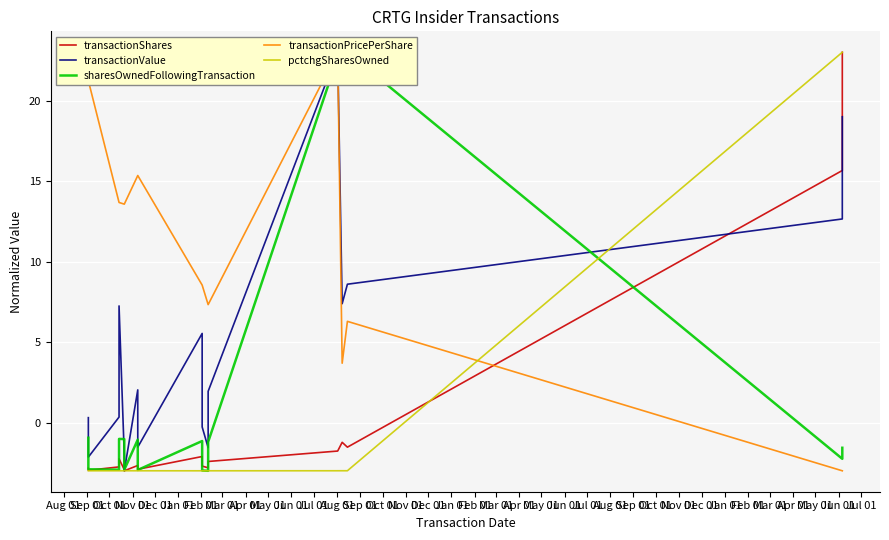

How many lines are shown in the chart?

5